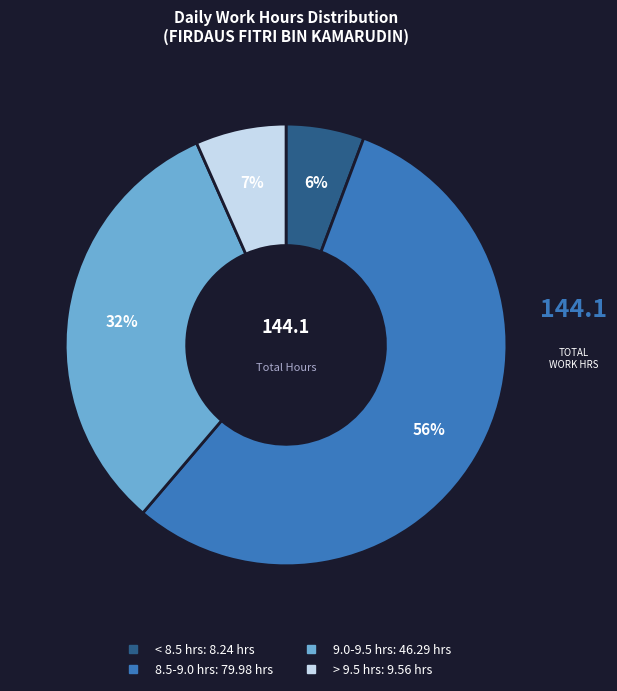

To the nearest percent, what is the difference between the largest and smallest slice percentages?

50%